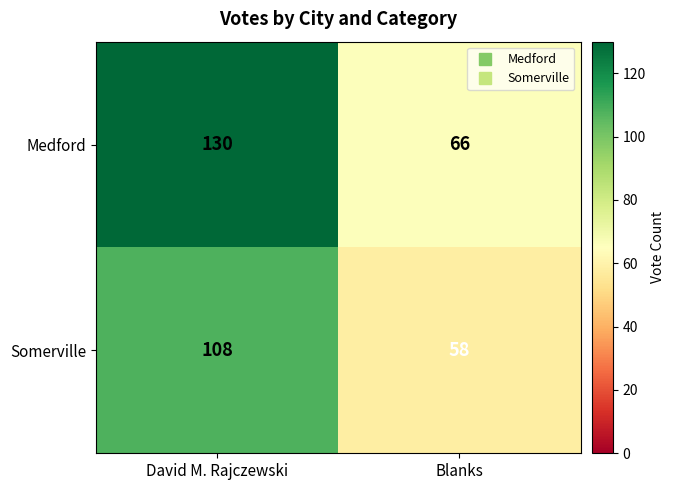

What is the spread (max minus min) of values at Blanks?

8